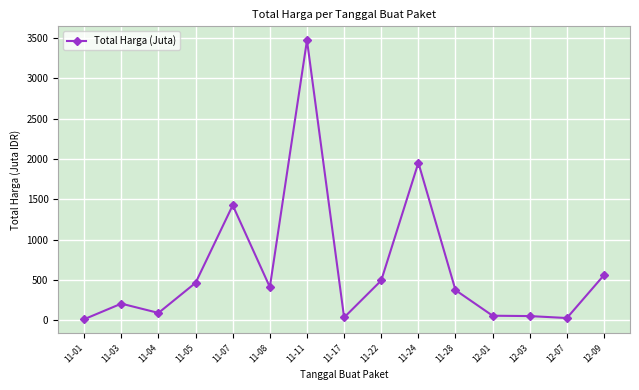

What is the value of the 2nd point from the left?

205.9